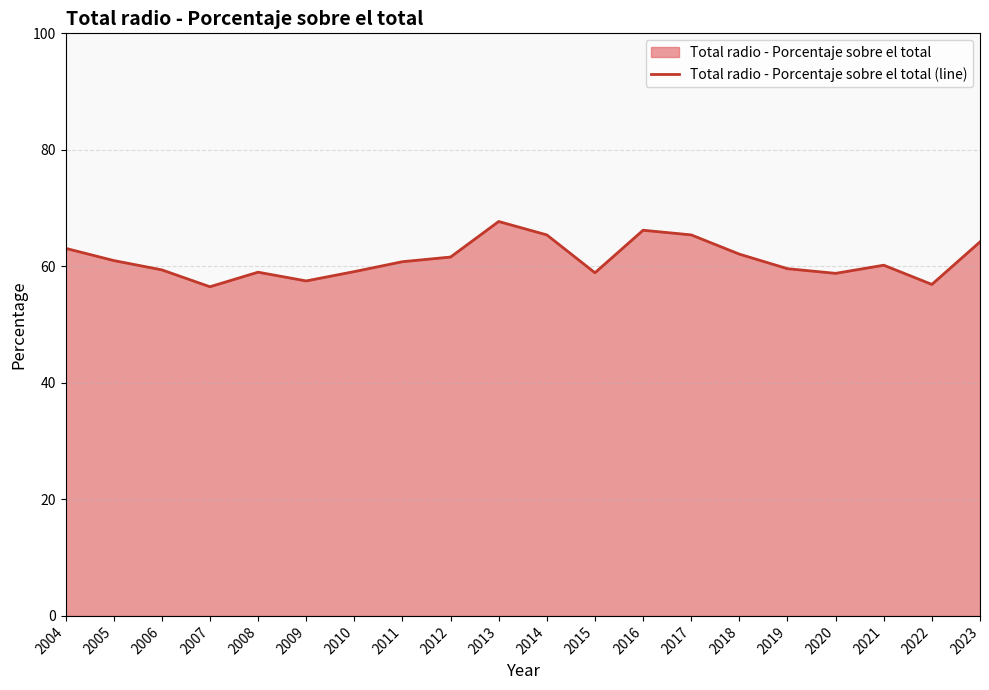

How many lines are shown in the chart?

1